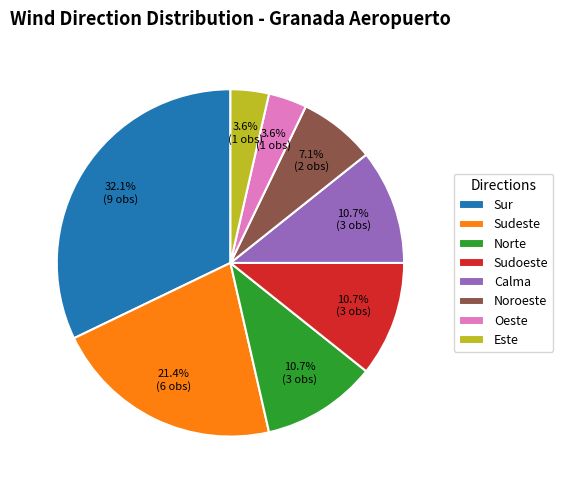

What is the largest slice in the pie chart?

Sur